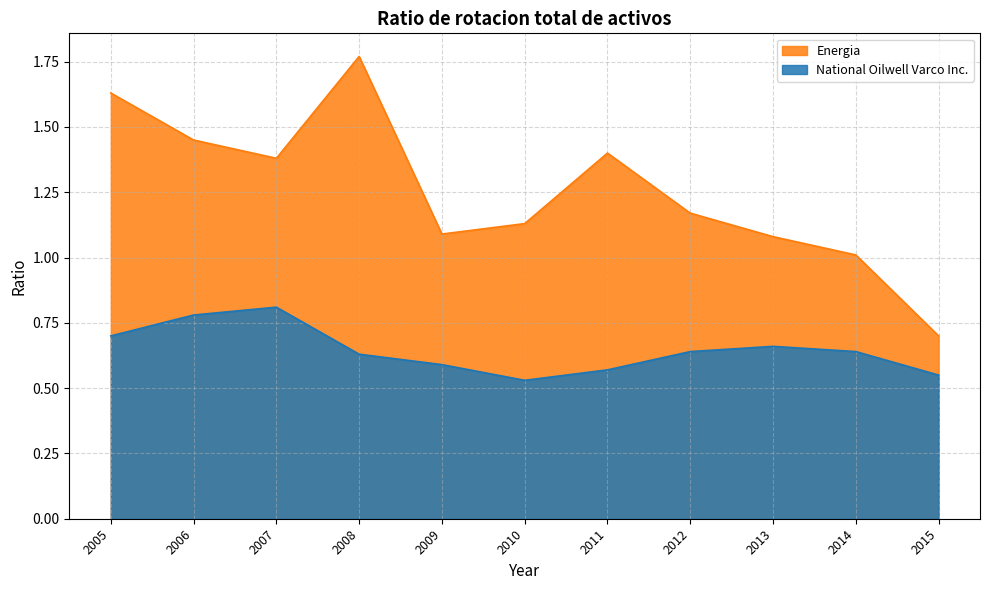

What is the sum of the National Oilwell Varco Inc. values at 2010 and 2005?

1.2